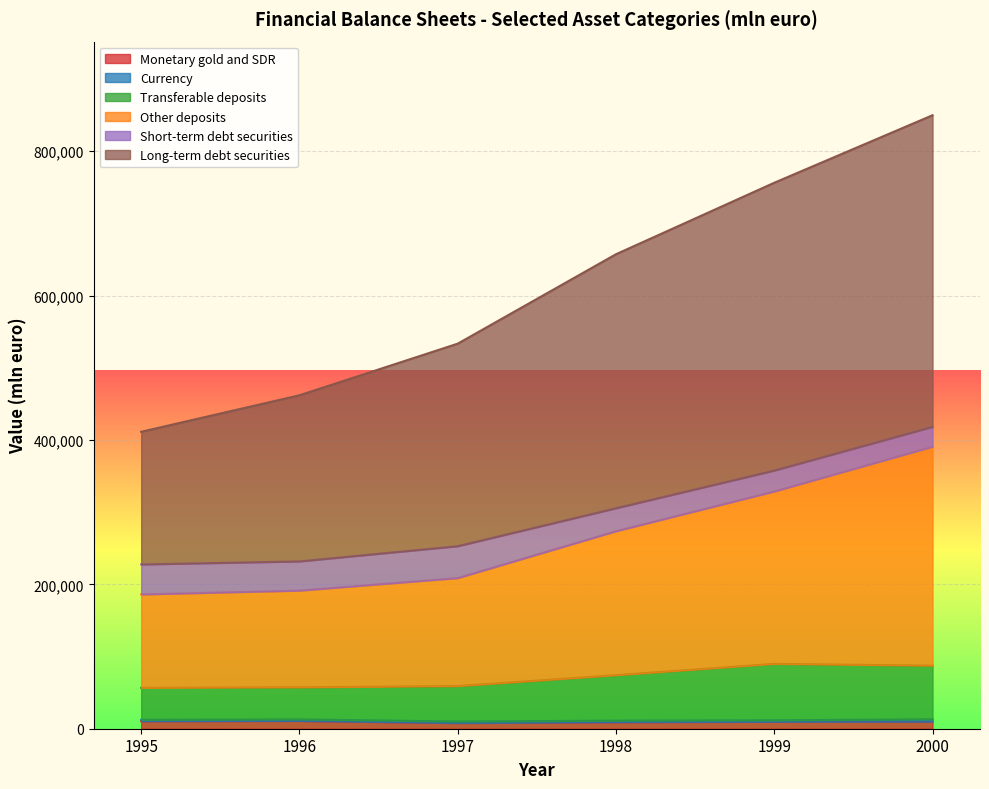

What is the minimum value shown in the chart?

7894